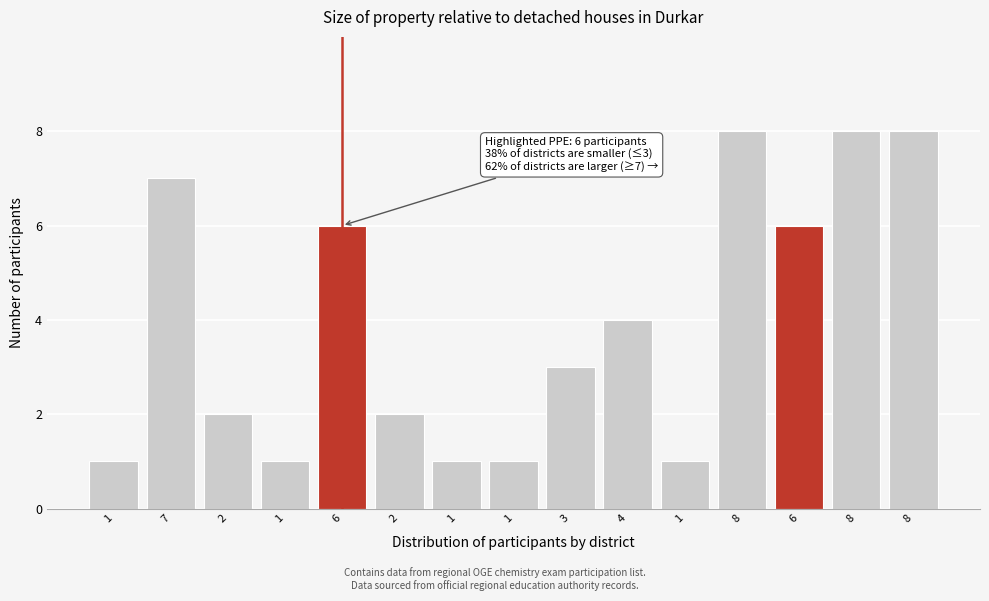

How many bars are there in total?

15